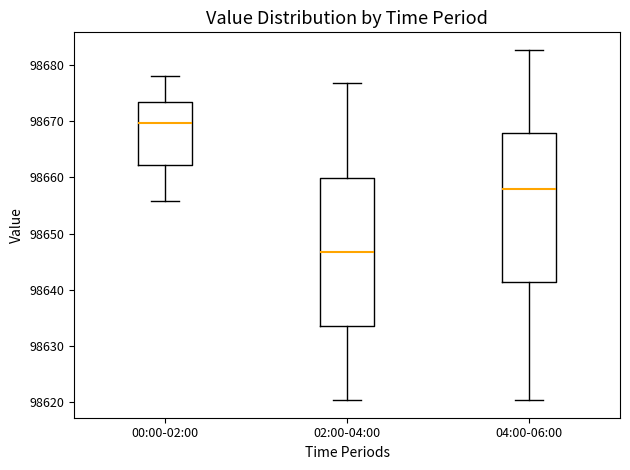

Which box has the highest median line?

00:00-02:00